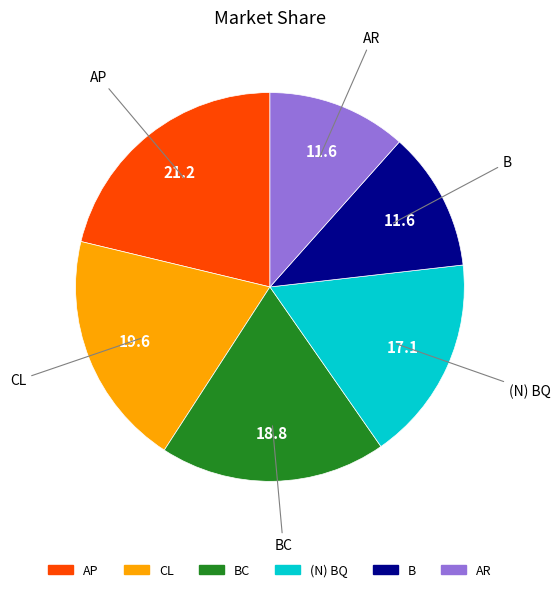

How many slices are in this pie chart?

6